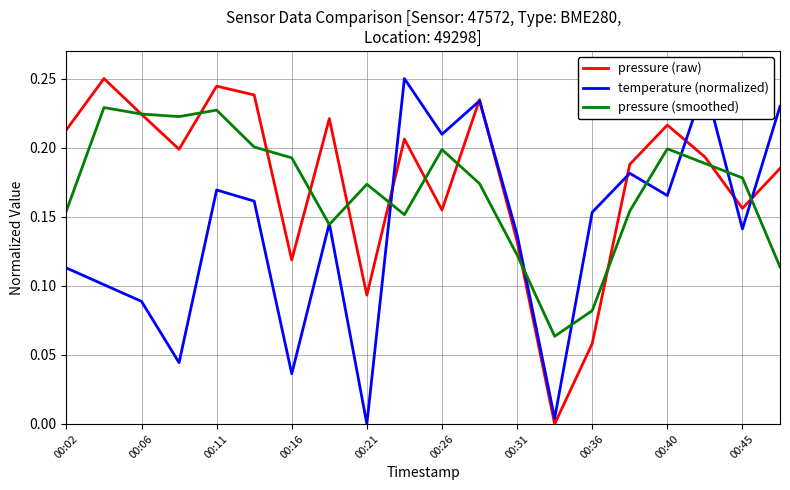

What is the sum of all pressure (smoothed) values?

3.4